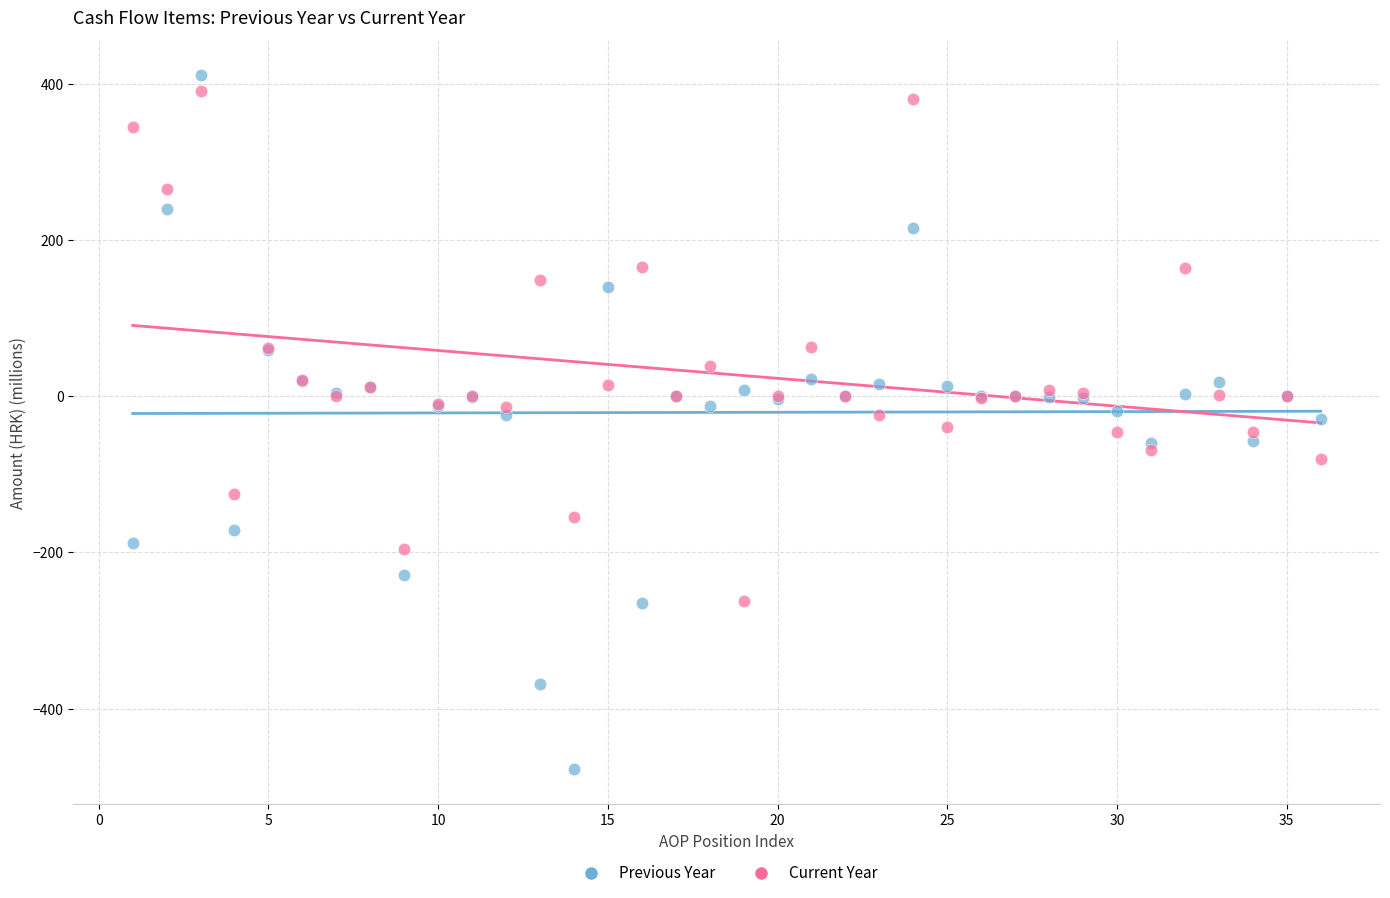

What are all the series names shown in the legend?

Previous Year, Current Year